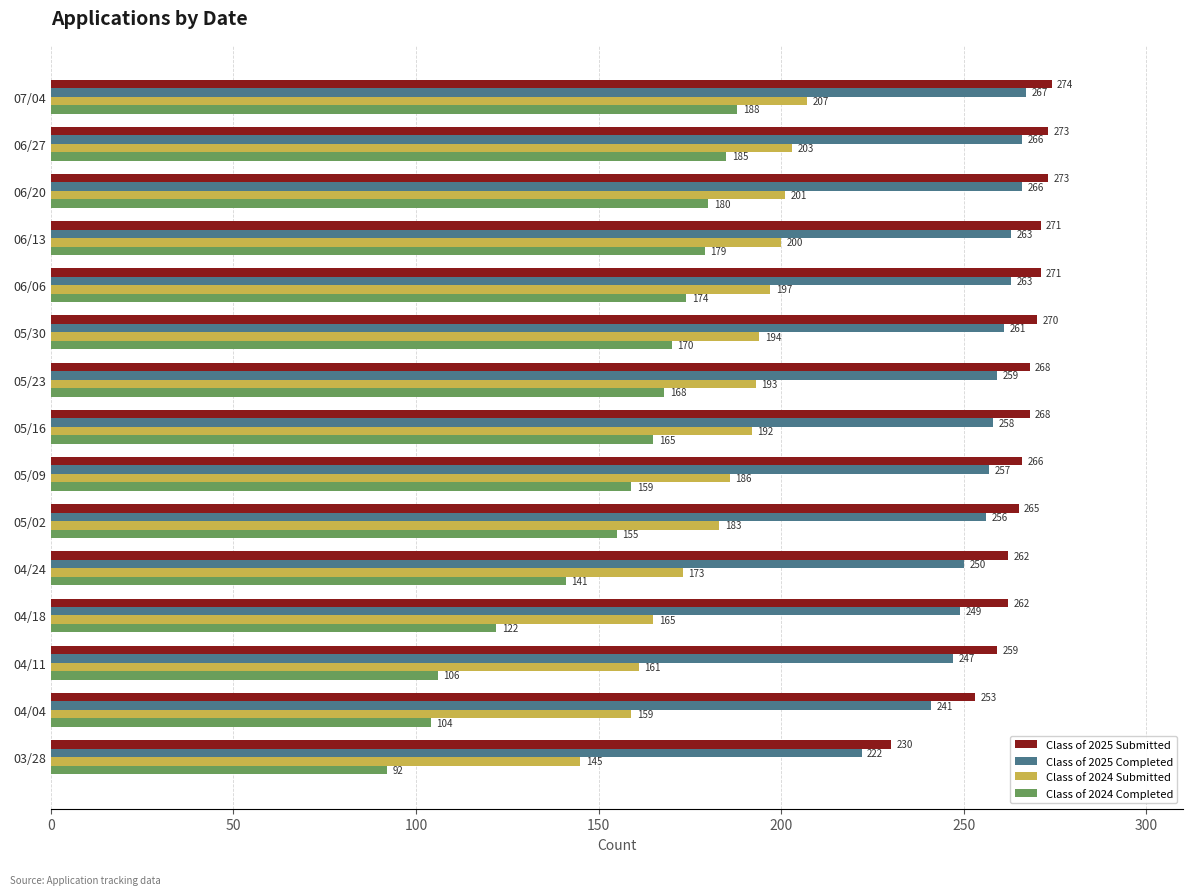

At which label does Class of 2024 Completed reach its minimum?

03/28